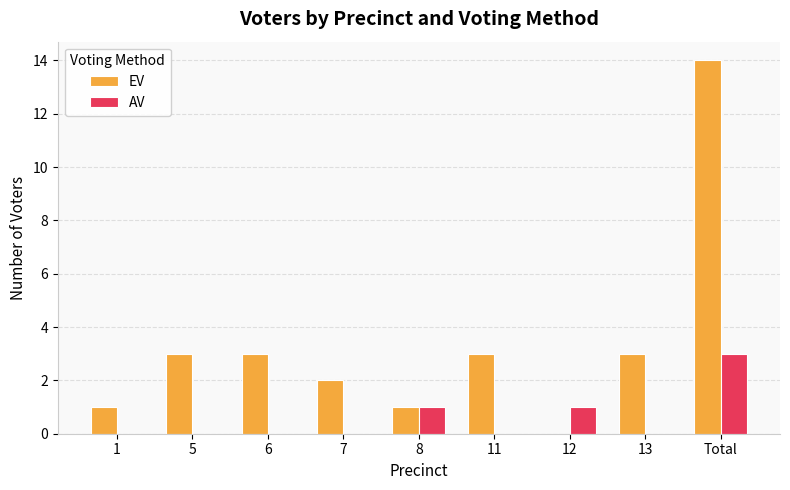

What is the total value across all series at 6?

3